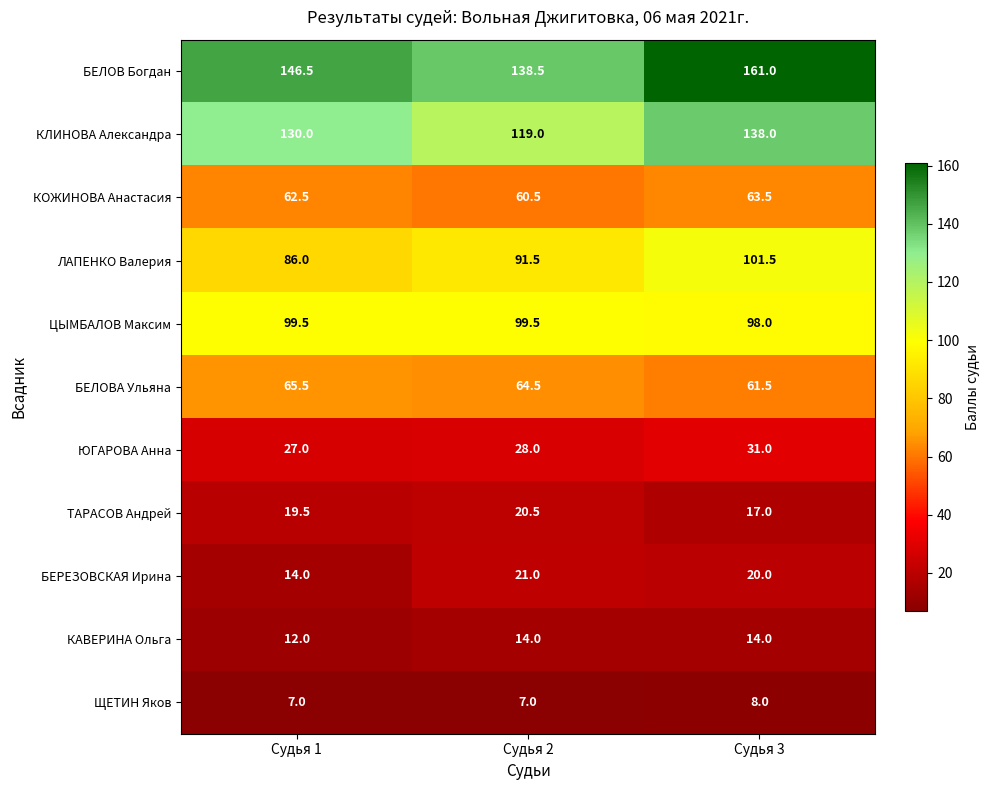

At how many categories does at least one series exceed 151?

1